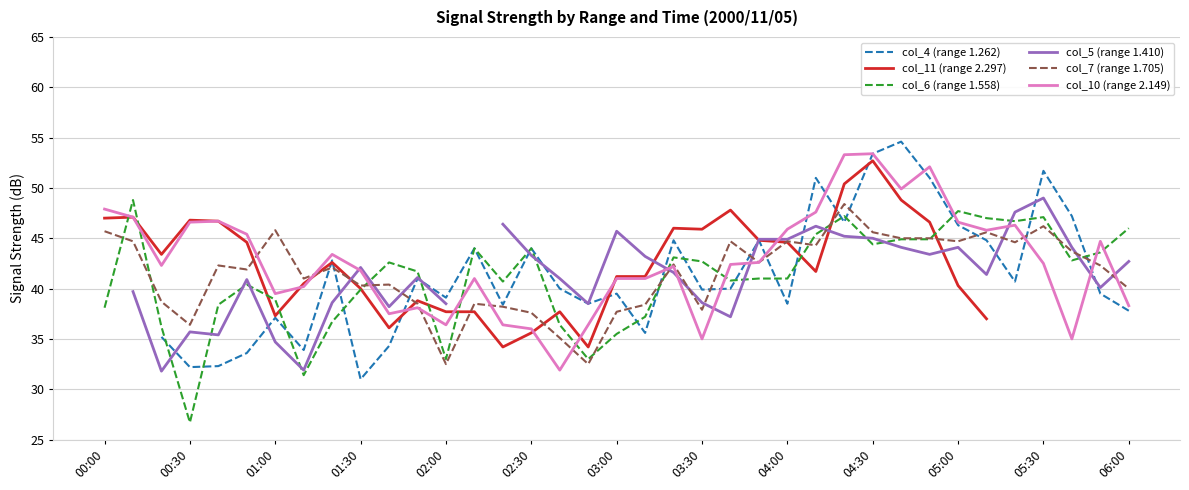

The col_10 (range 2.149) series shows 41.0 at 03:00. True or false?

True